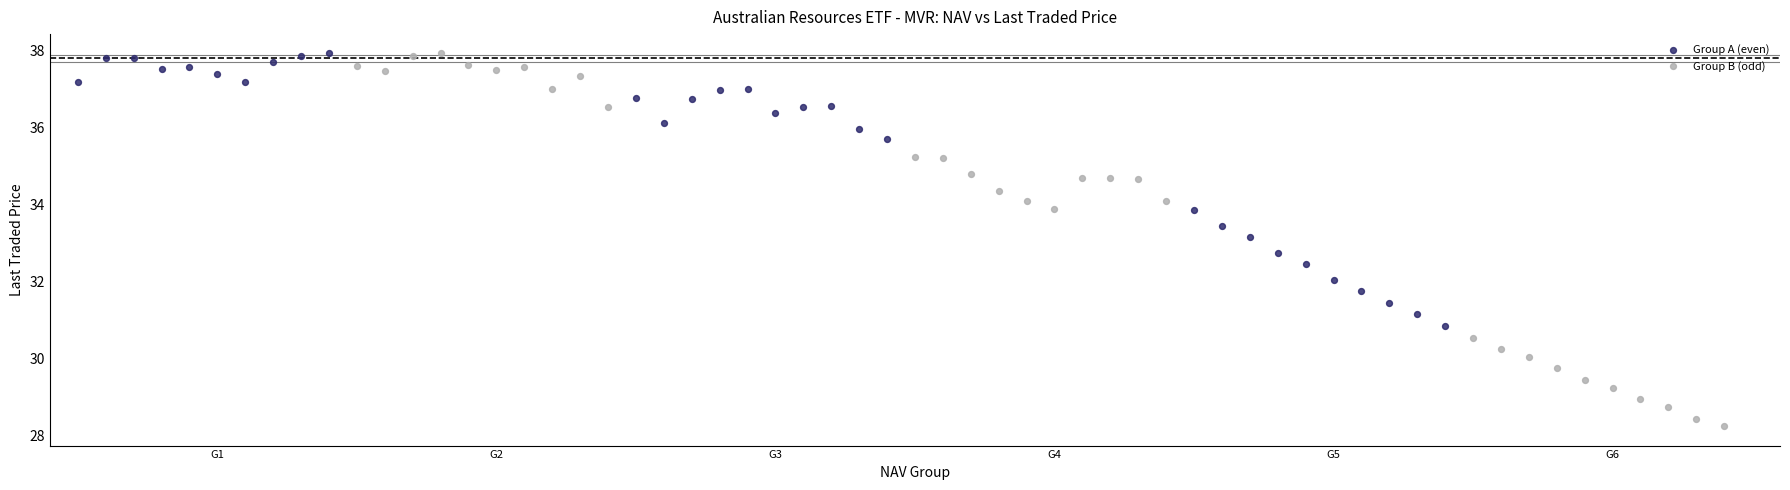

Which series has the largest Y range (max minus min)?

Group B (odd)